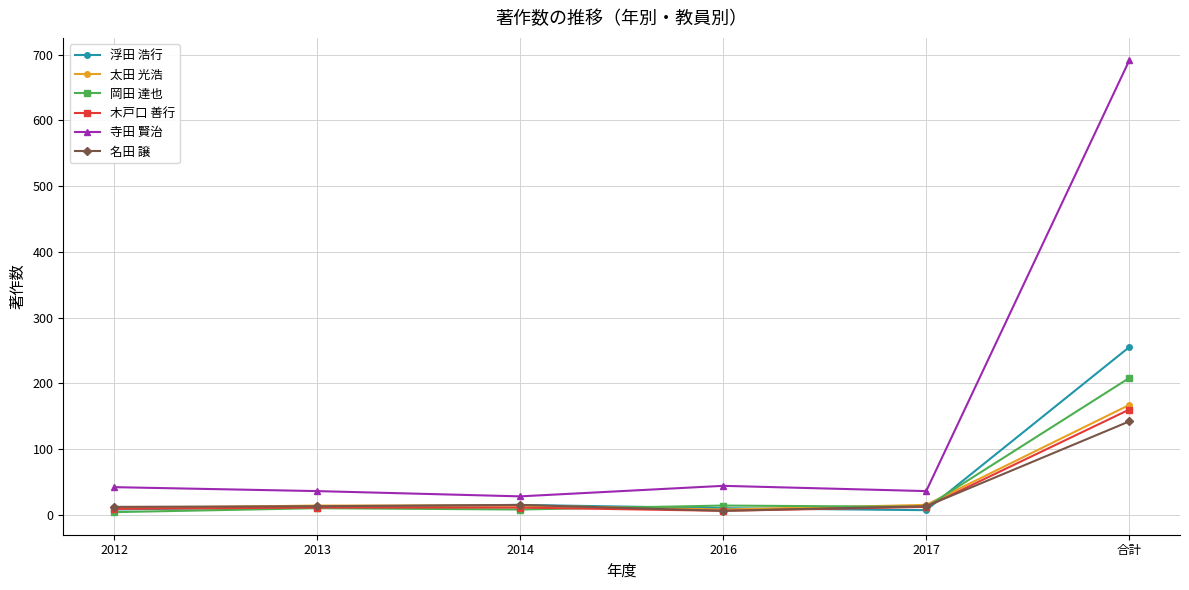

What is the sum of all 寺田 賢治 values?

877